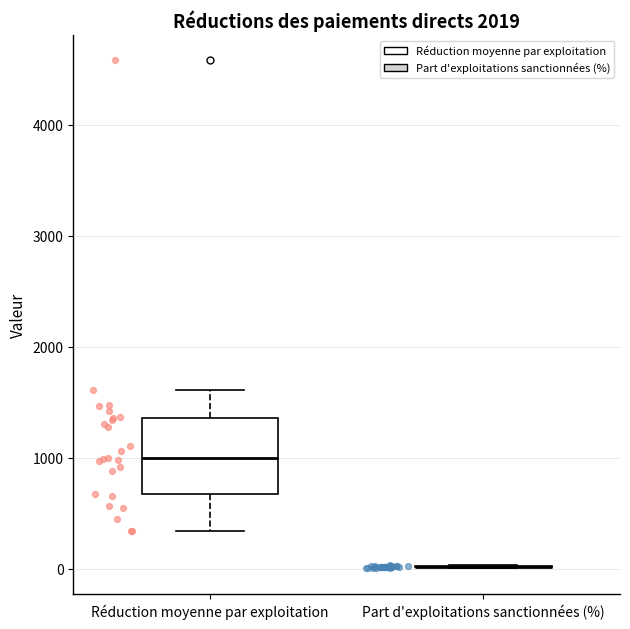

Where is the upper edge of the box for Réduction moyenne par exploitation on the y-axis? The values are not printed on the chart, so give them approximately, as read against the axis.

1400